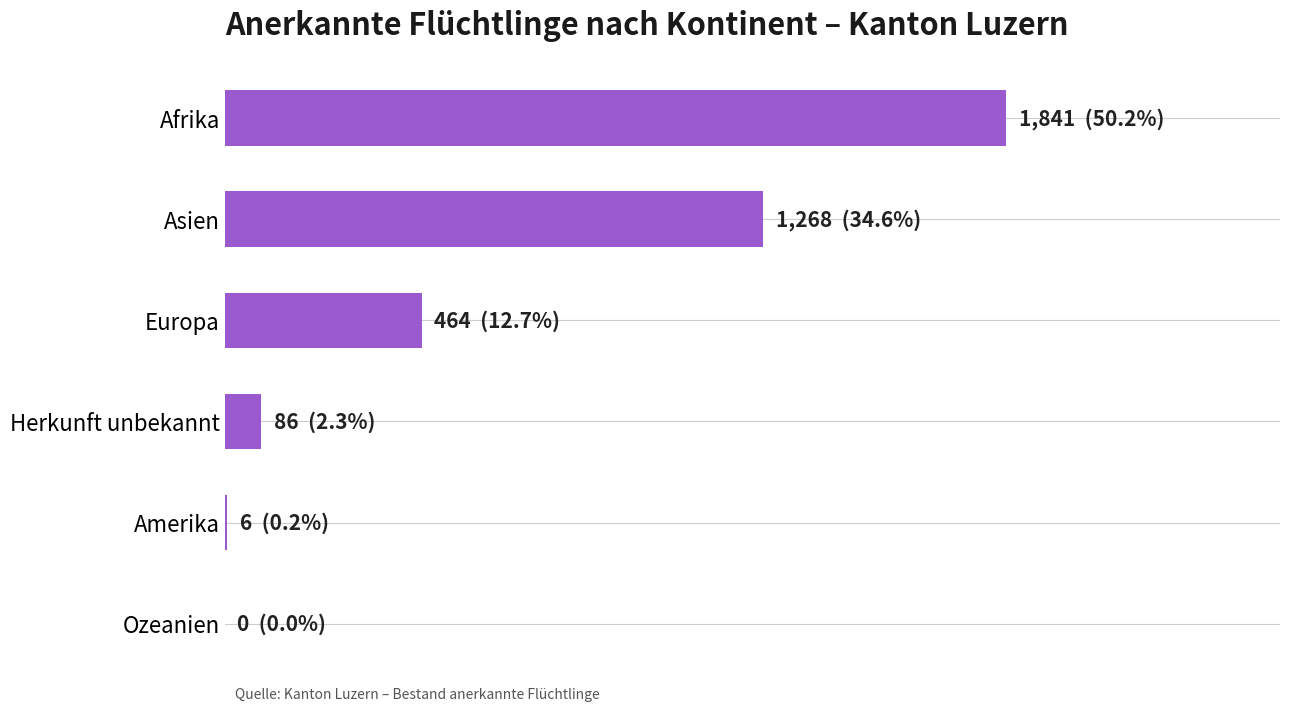

Where is the data nearest to the value 920?

Asien